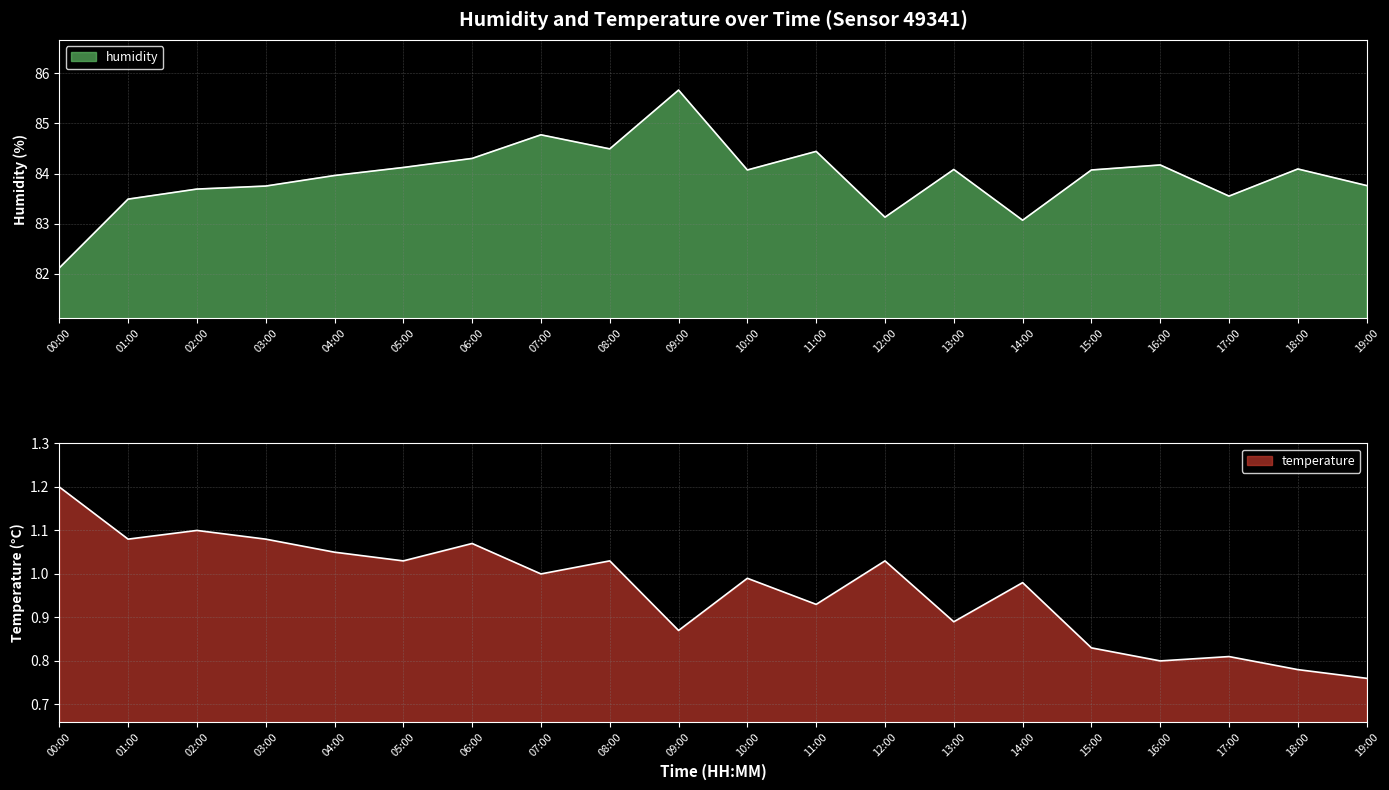

What is the difference between the second highest and minimum values in the humidity series?

2.6